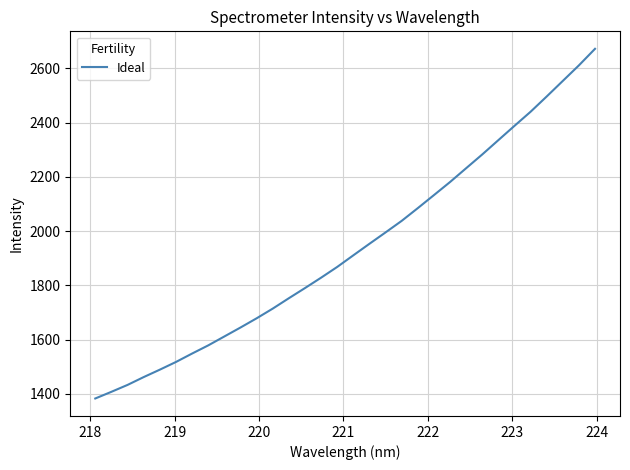

What is the smallest value displayed?

1382.6